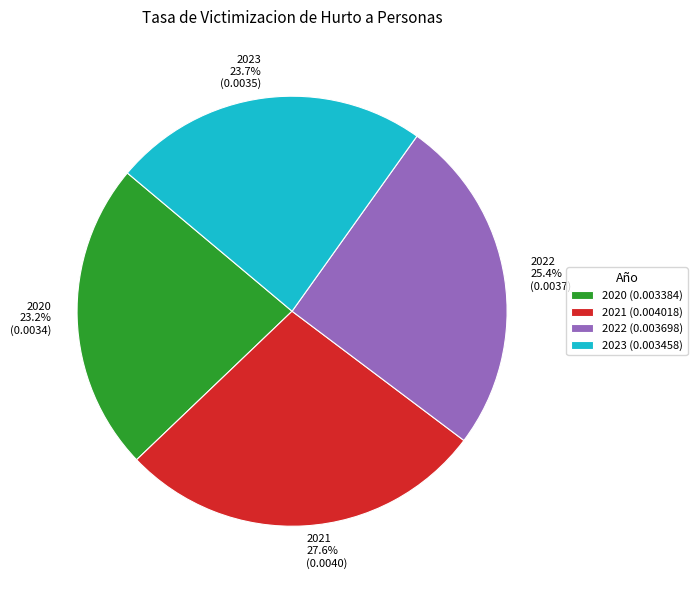

Is there a majority slice in this chart?

No